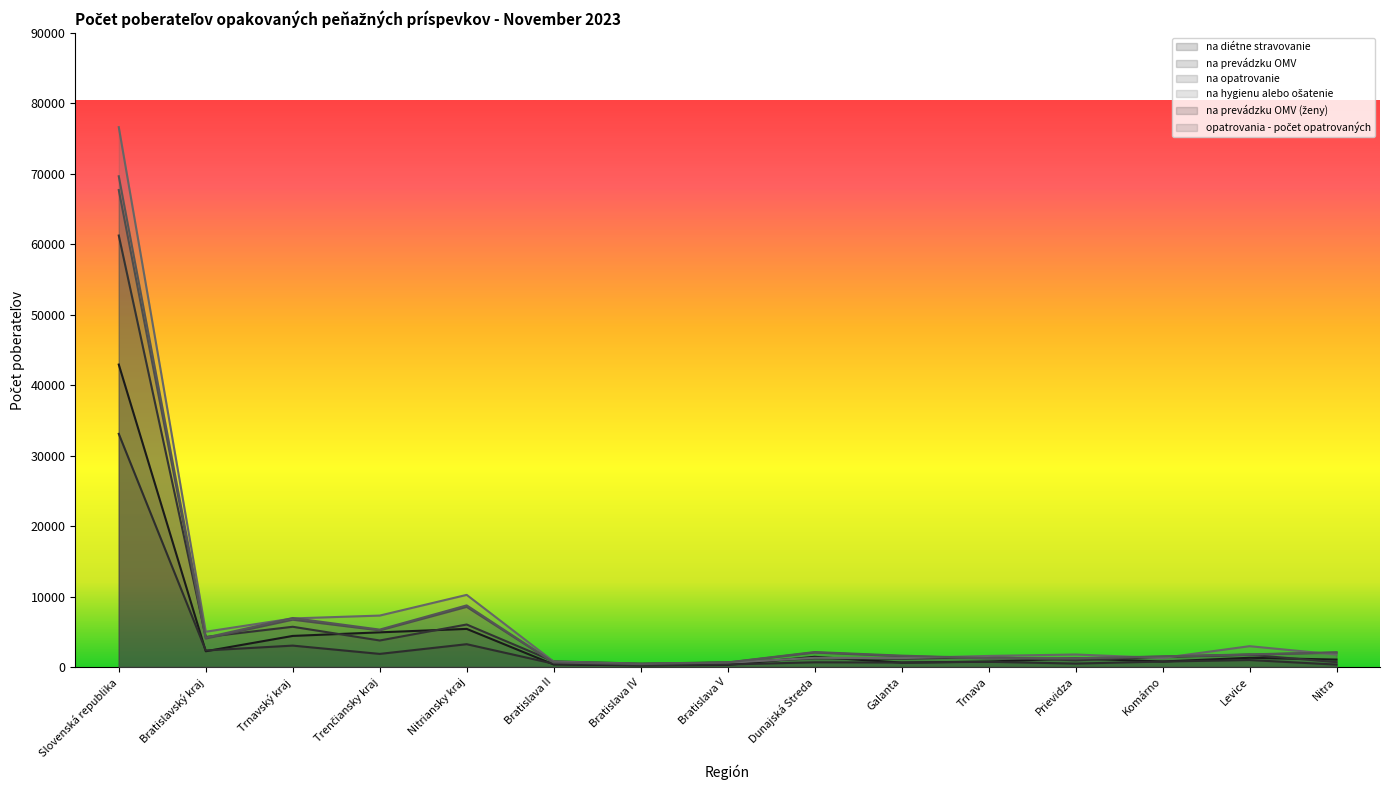

Which series has the largest total across all categories?

na hygienu alebo ošatenie